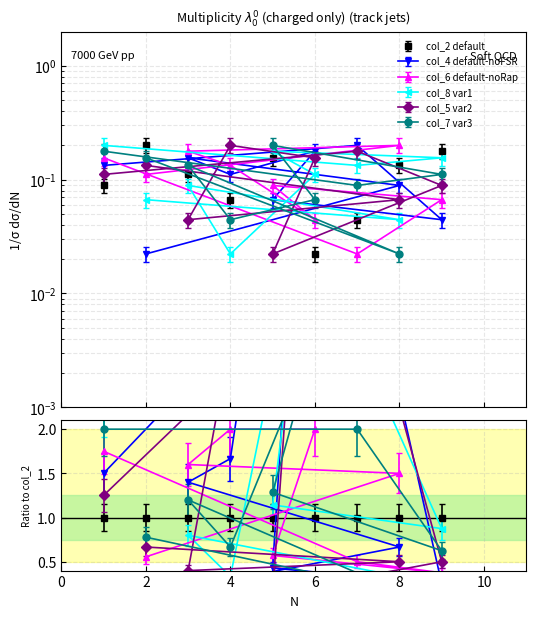

How many data points does each series have?

9